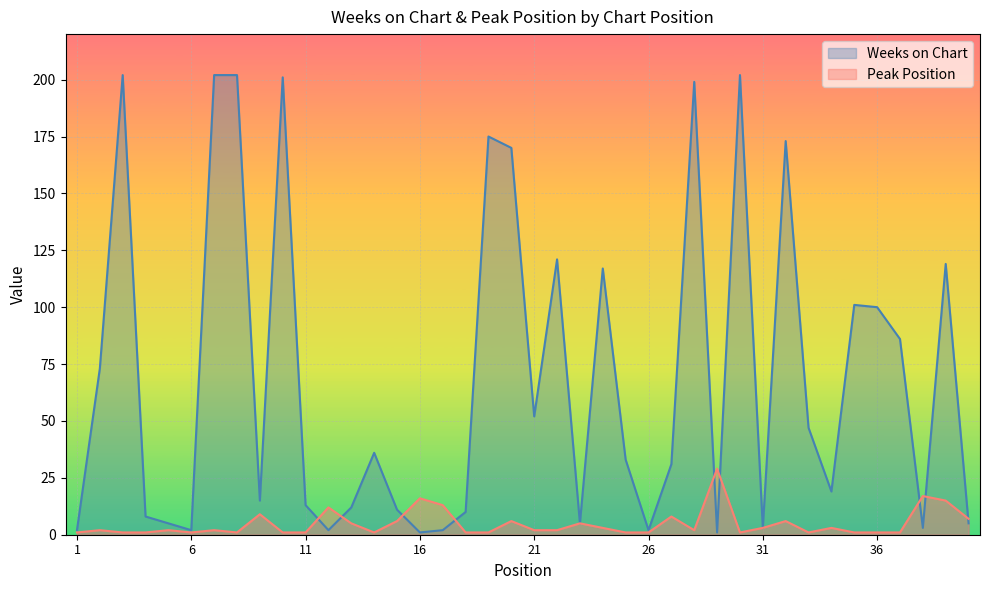

Which series changed the most between 24 and 27?

Weeks on Chart